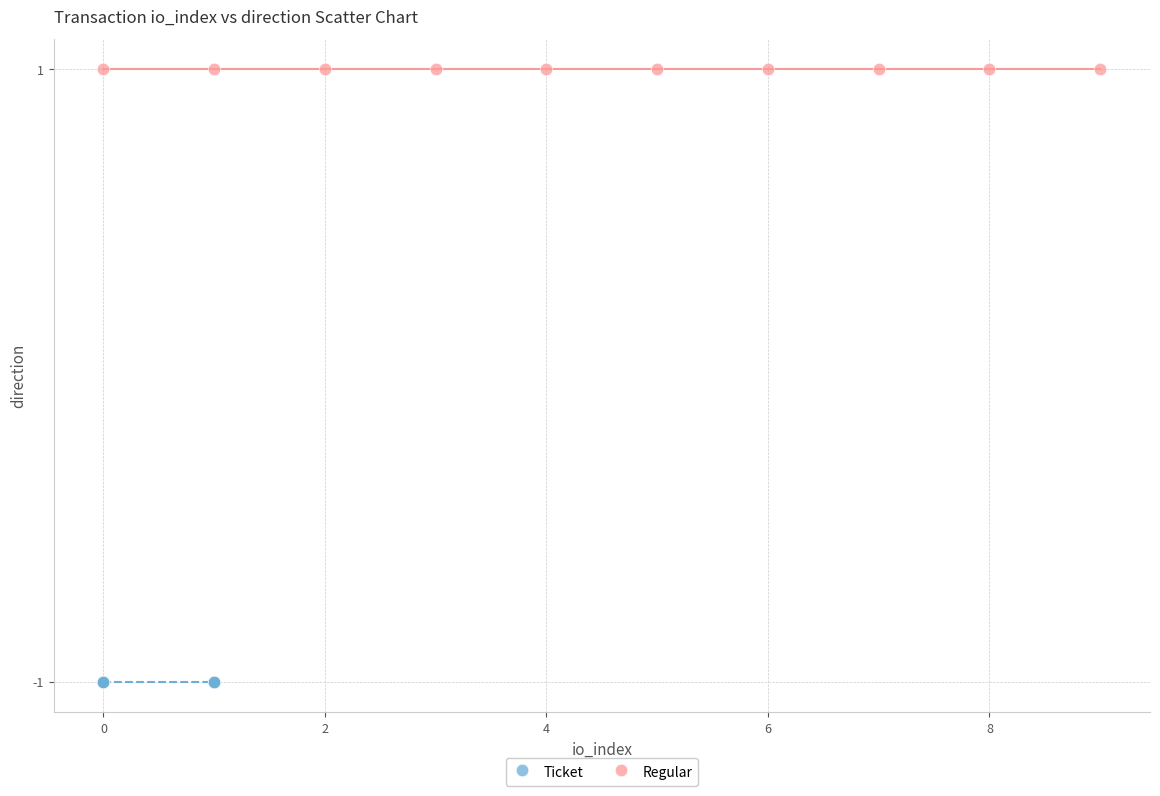

Which series reaches the maximum Y coordinate?

Regular